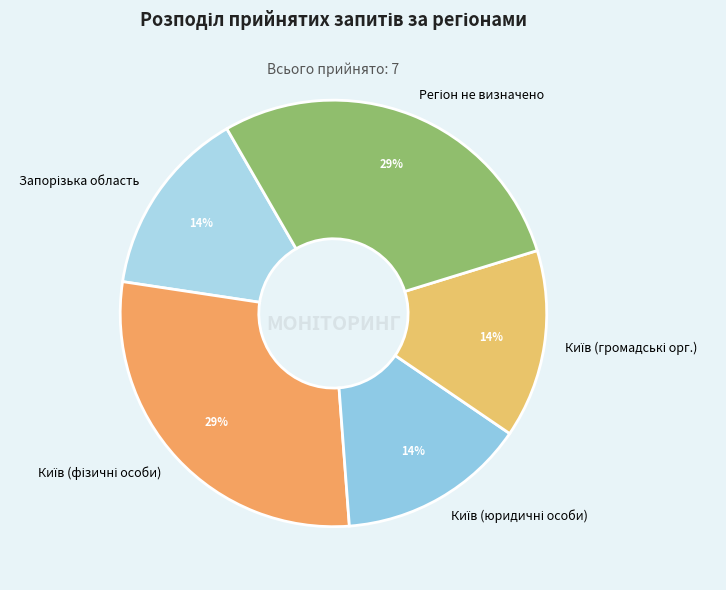

Is there any slice that represents more than half of the pie?

No